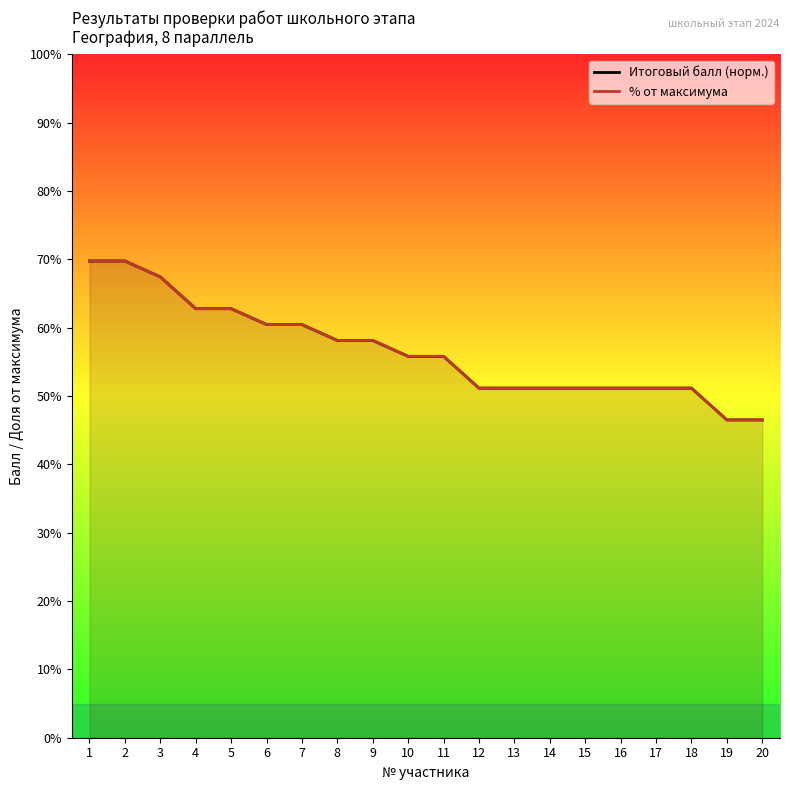

What is the difference between the second highest and second lowest values in the % от максимума series?

23.3